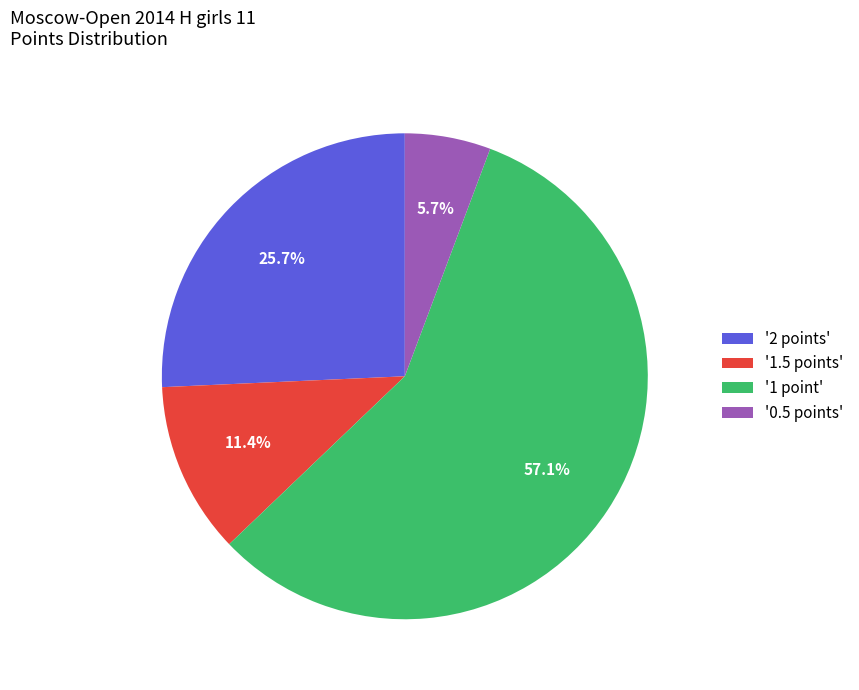

Is there any slice that represents more than half of the pie?

Yes